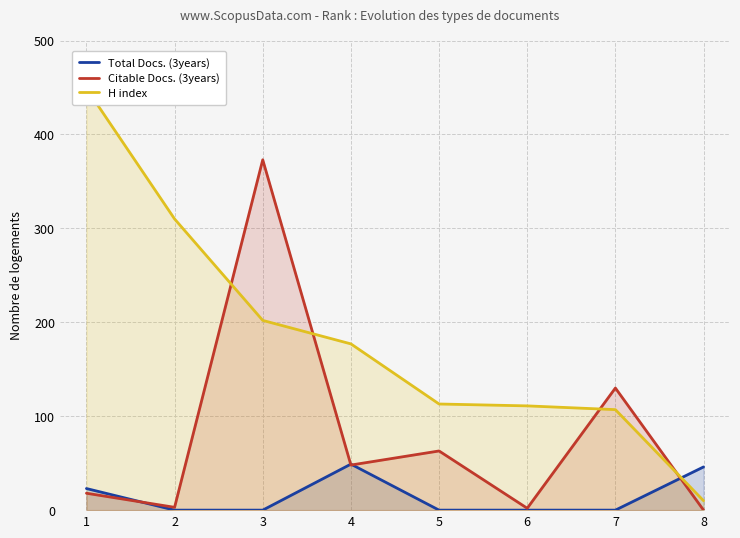

How many values in the Citable Docs. (3years) series are below 48?

4